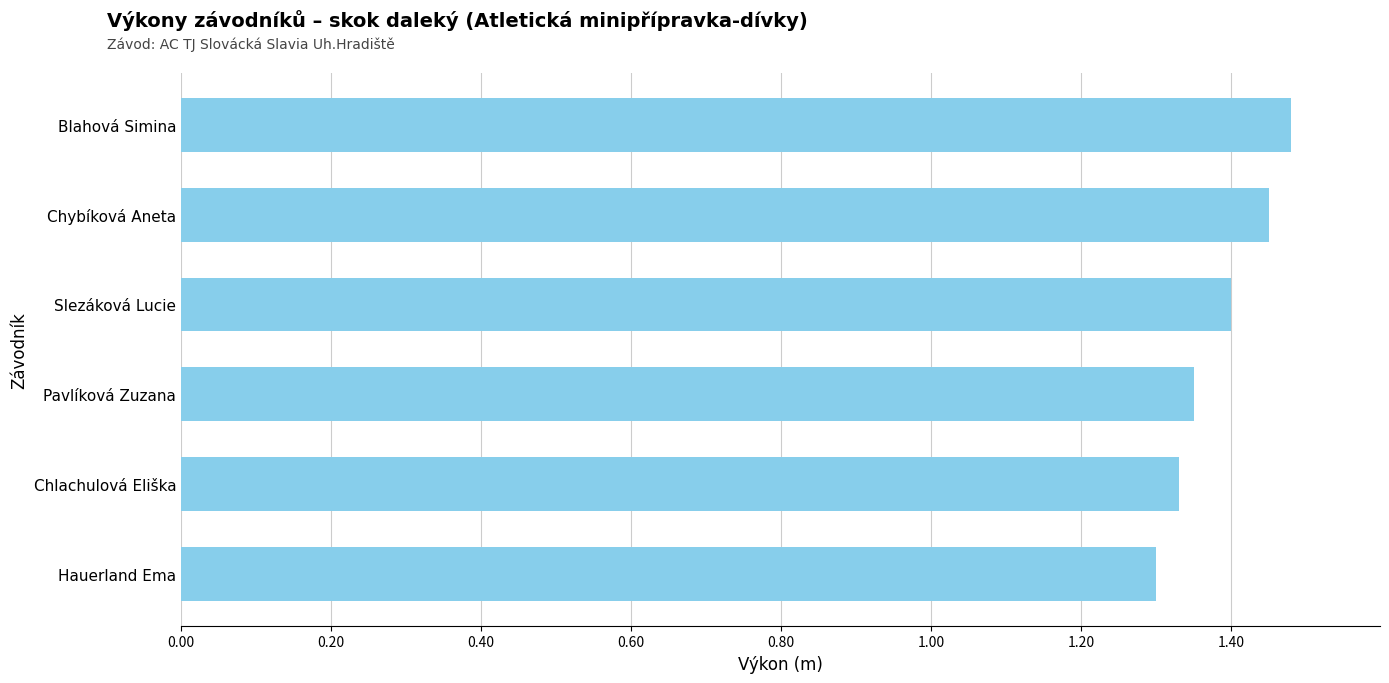

What is the ratio of the value at Pavlíková Zuzana to the value at Slezáková Lucie?

1.0